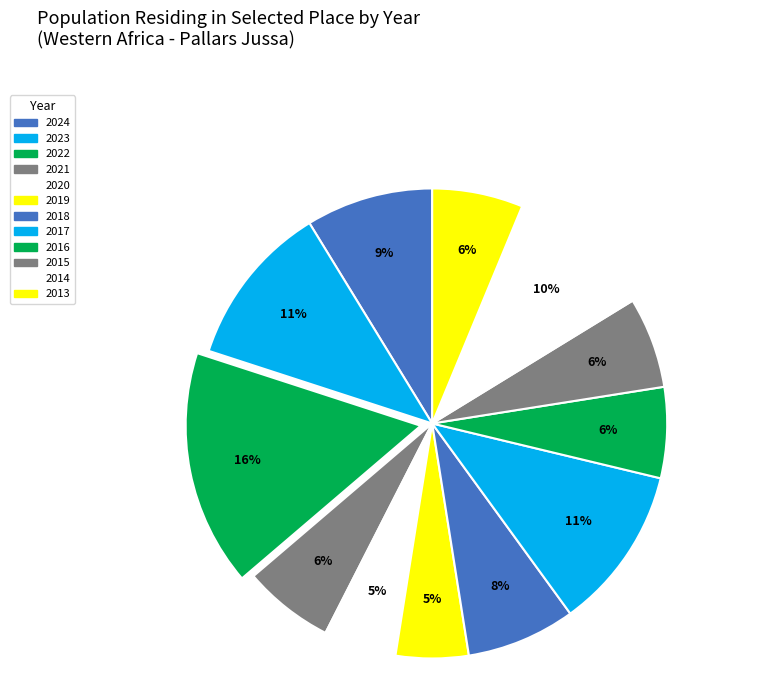

Does 2017 represent more than half of the total?

No